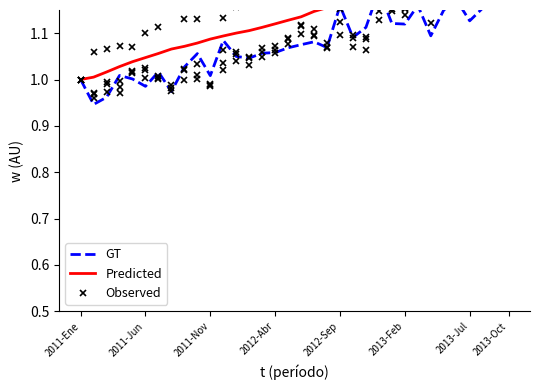

Where do Observed and Predicted first cross each other?

28 and 29